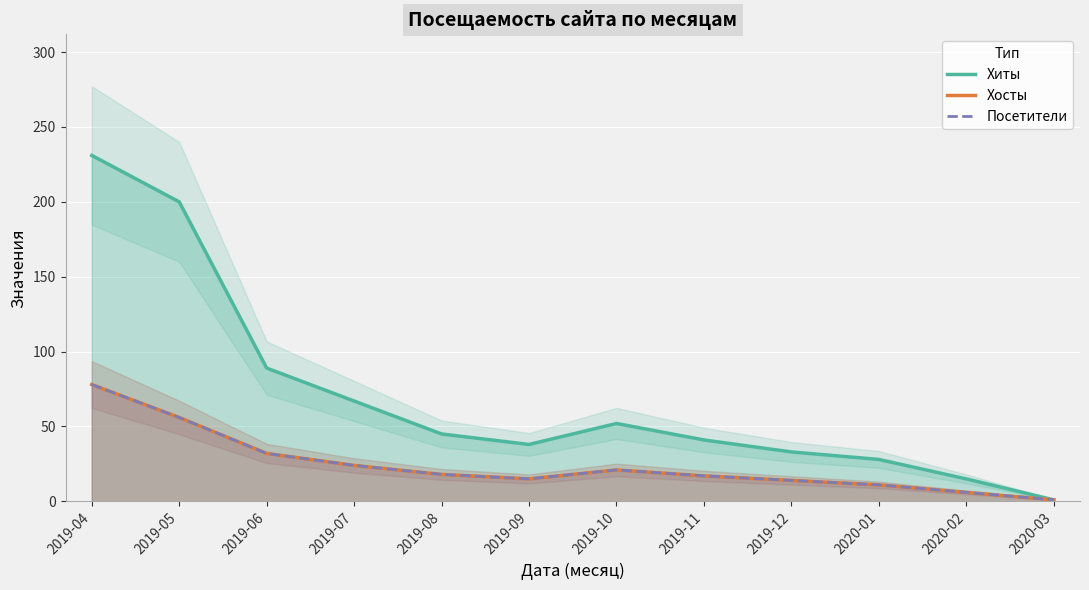

What is the average value of the Хосты series?

24